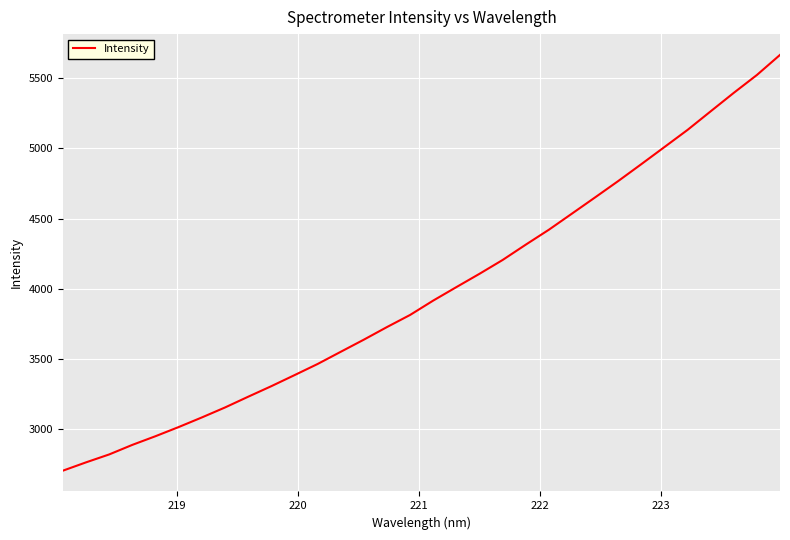

What is the minimum value shown in the chart?

2707.0